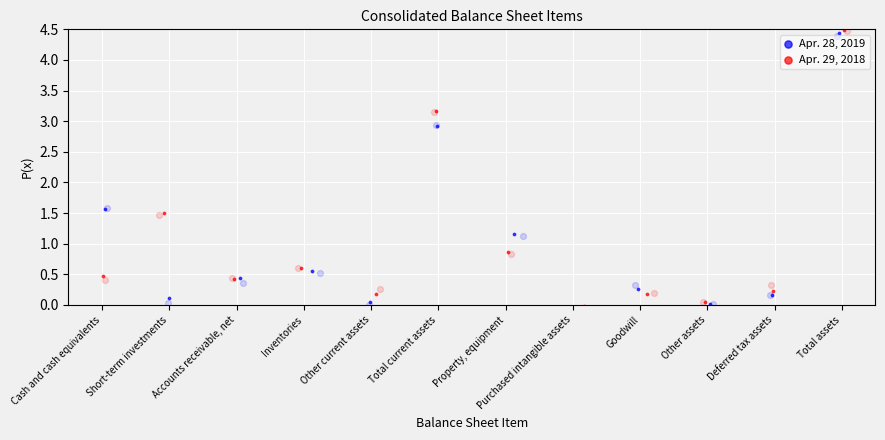

Which series reaches the maximum Y coordinate?

Apr. 29, 2018